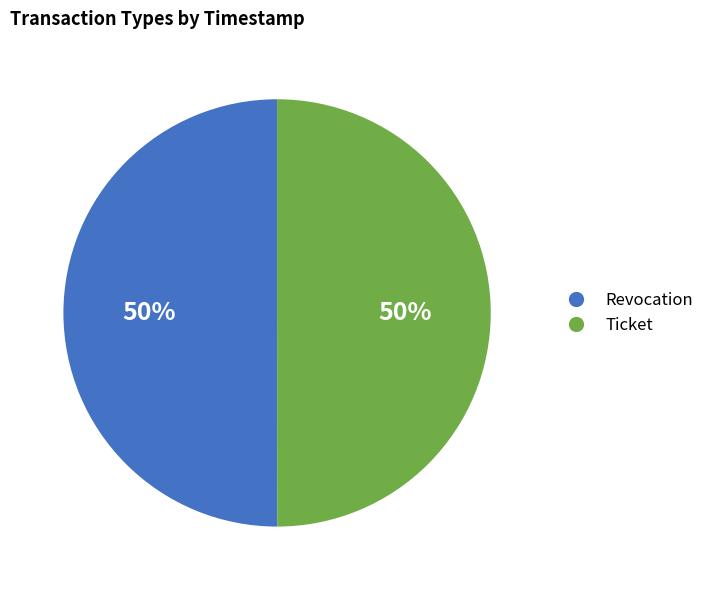

How many segments does this pie chart have?

2